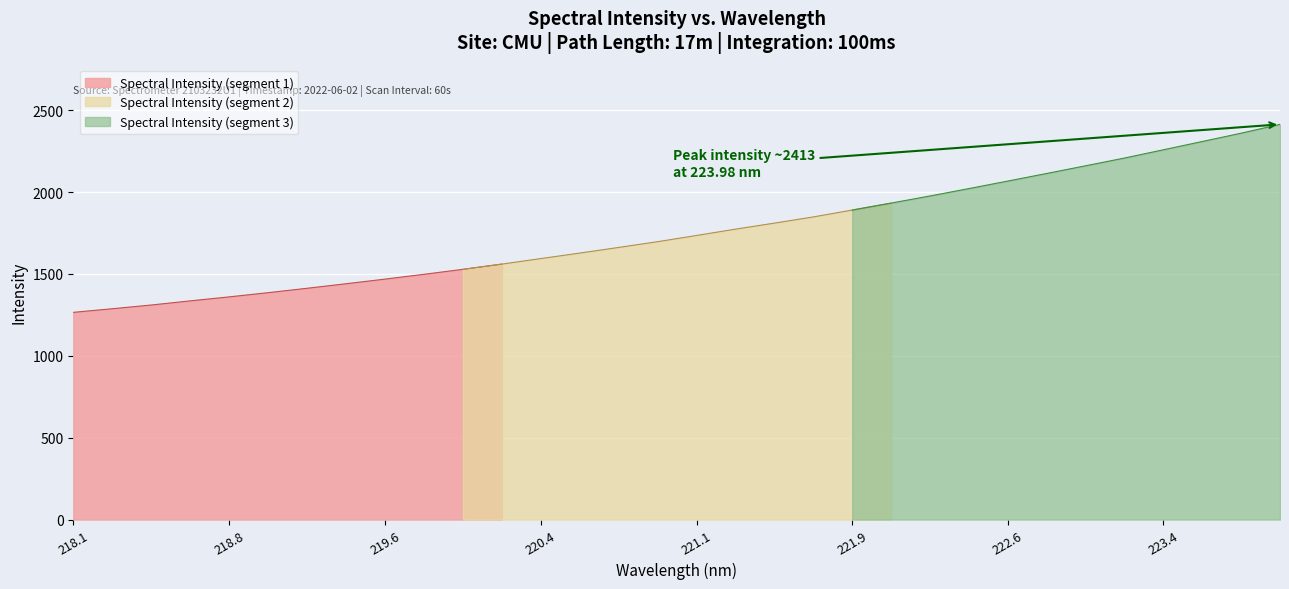

Rank the categories by value from lowest to highest.

218.0596, 218.2508, 218.442, 218.6332, 218.8244, 219.0156, 219.2067, 219.3979, 219.589, 219.7801, 219.9712, 220.1623, 220.3533, 220.5444, 220.7354, 220.9264, 221.1174, 221.3083, 221.4993, 221.6902, 221.8812, 222.0721, 222.263, 222.4538, 222.6447, 222.8355, 223.0264, 223.2172, 223.408, 223.5987, 223.7895, 223.9802